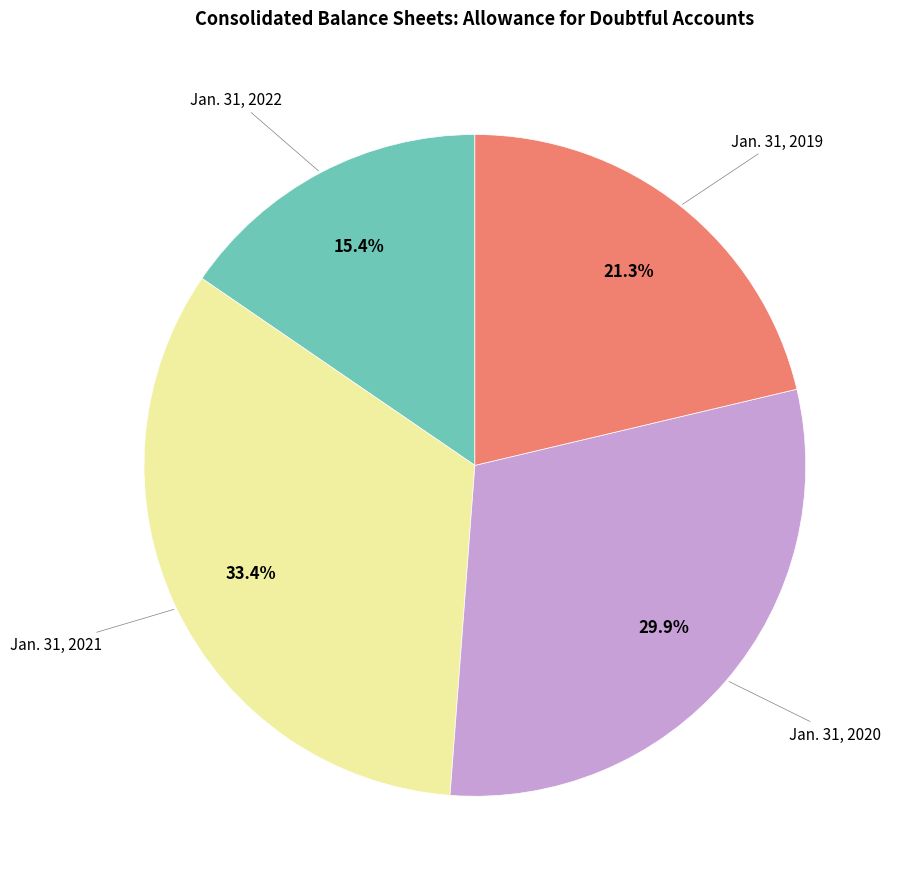

Does any single category account for the majority?

No